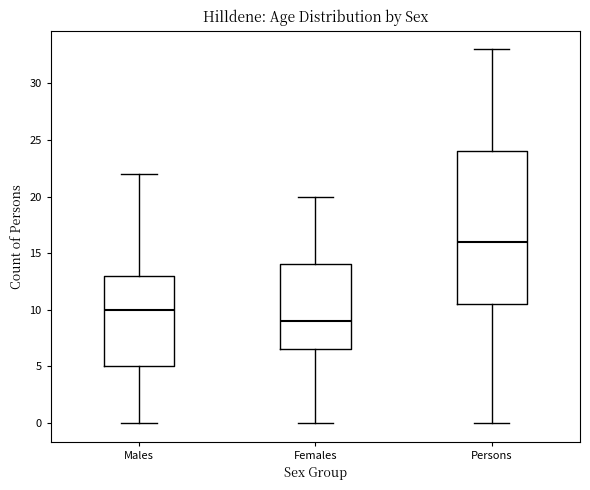

Which box is the tallest, from its lower edge to its upper edge?

Persons